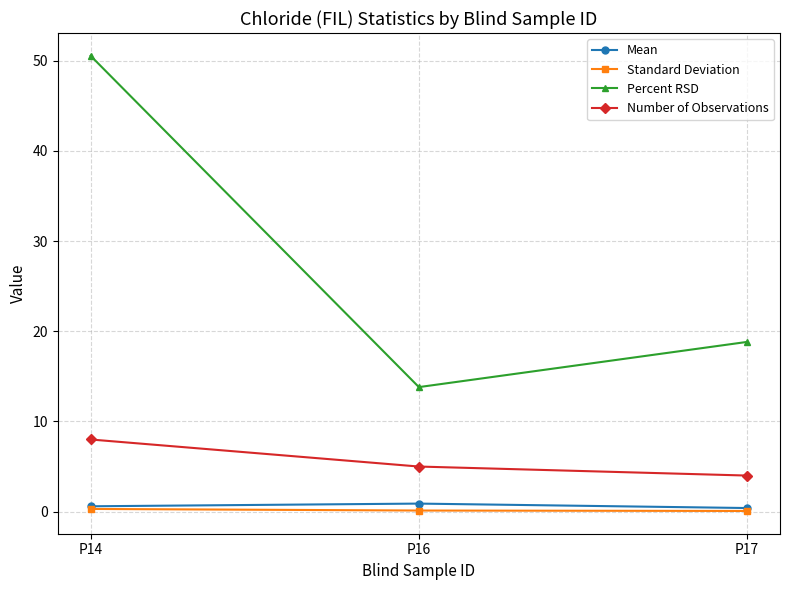

The Percent RSD series shows 24.8 at P16. True or false?

False